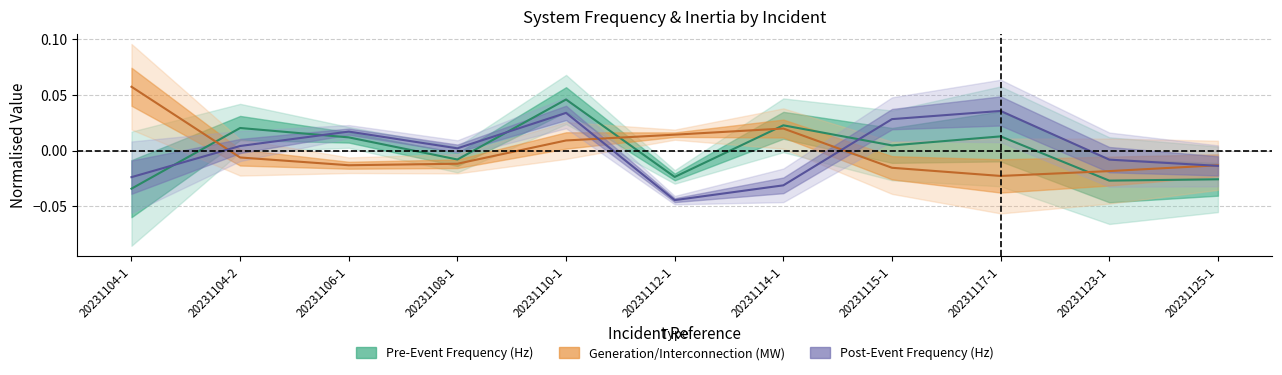

In Pre-Event Frequency (Hz), how many points are lower than both neighbors (excluding endpoints)?

4